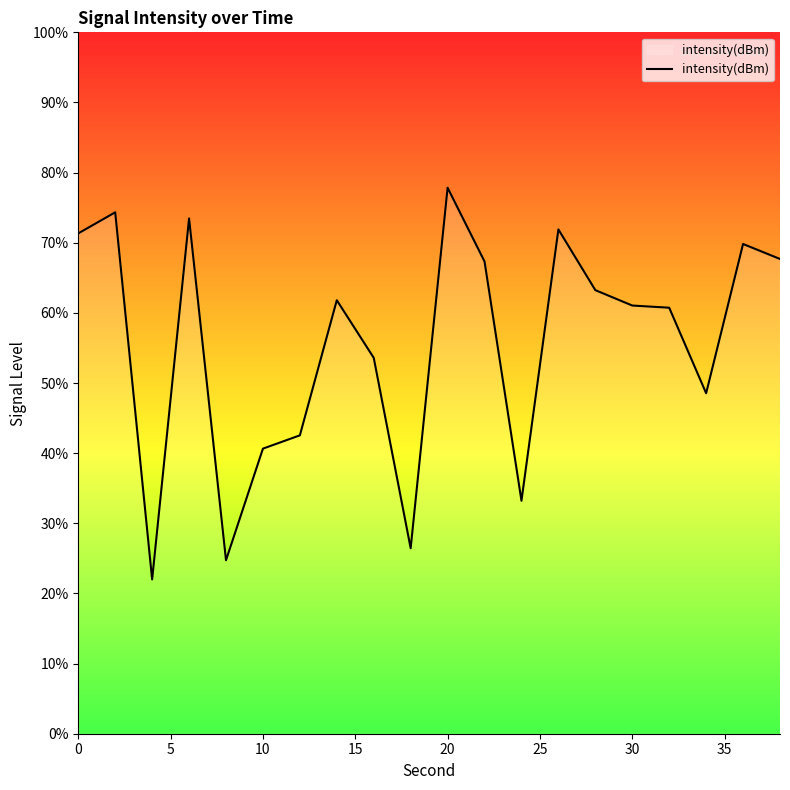

What is the greatest value displayed?

77.8